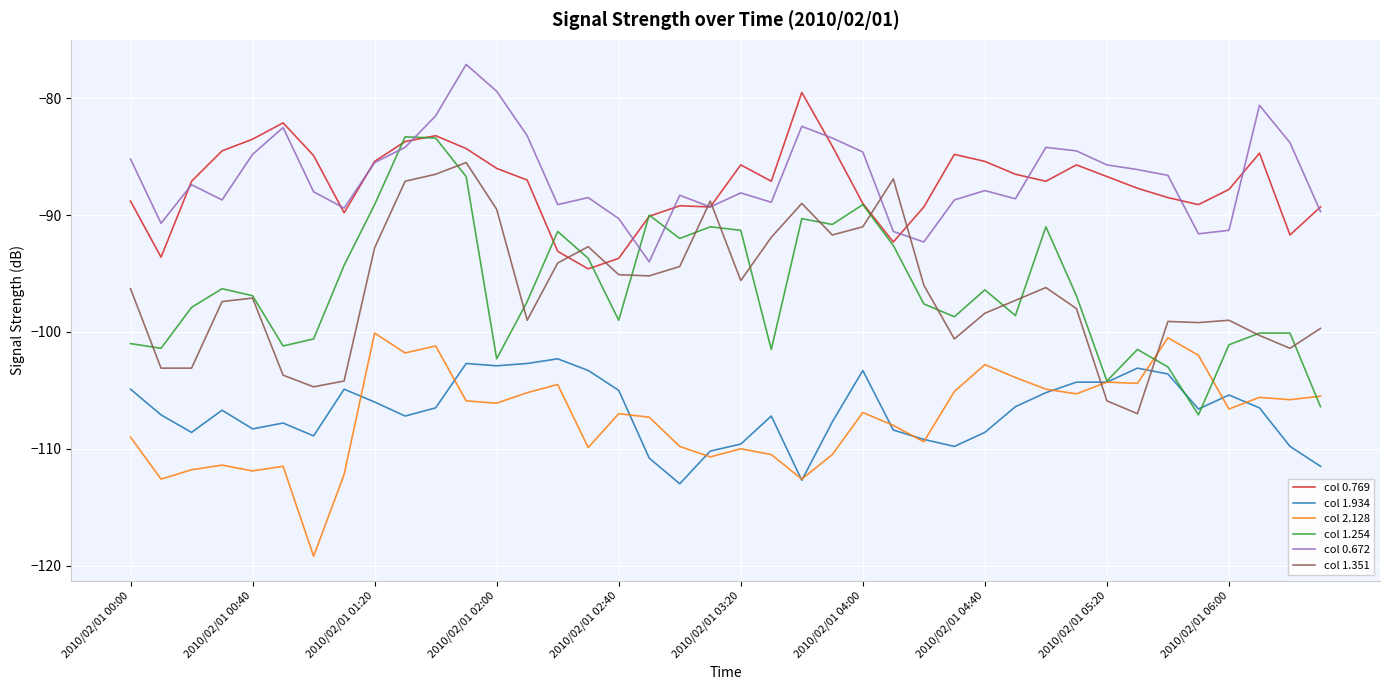

True or false: col 0.672 and col 1.351 intersect in this chart.

True